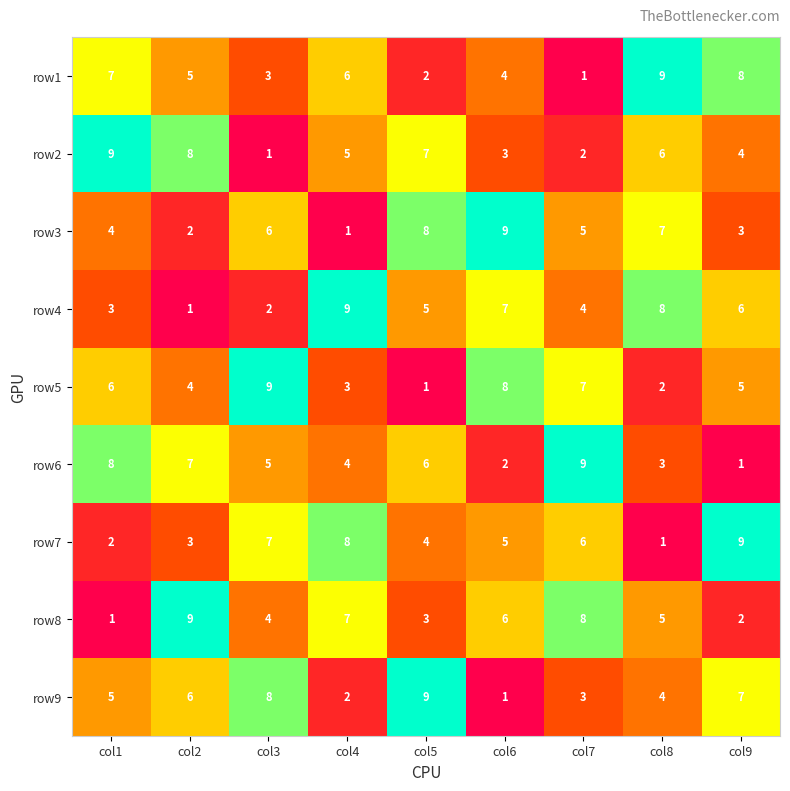

Rank the series at col9 from lowest to highest value.

row6, row8, row3, row2, row5, row4, row9, row1, row7